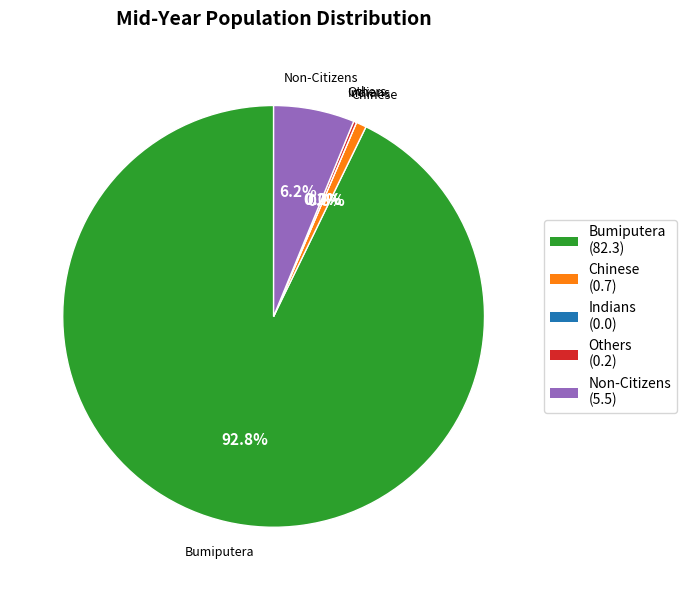

To the nearest percent, what is the average slice percentage?

20%